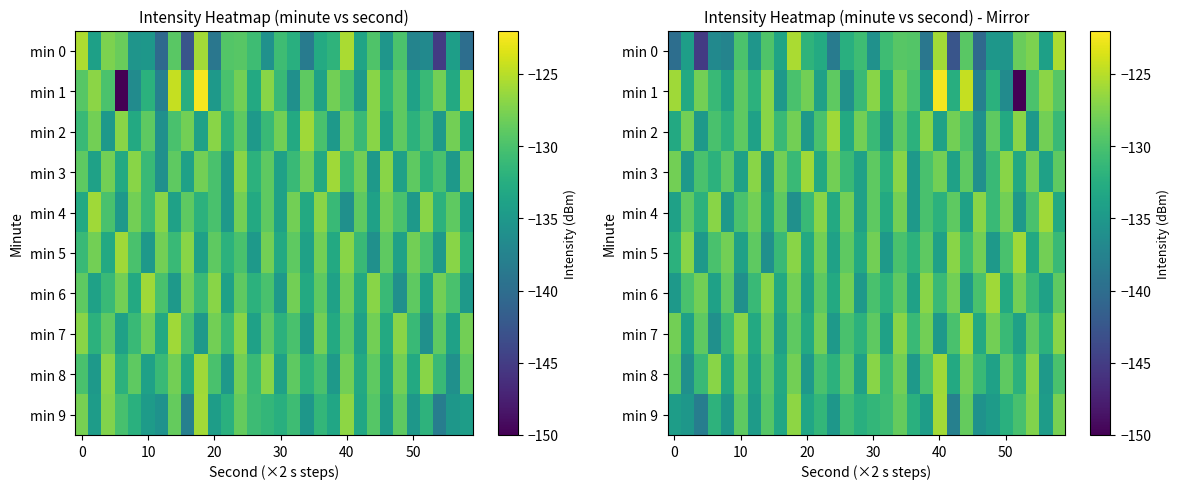

What is the spread (max minus min) of values at 20?

17.2